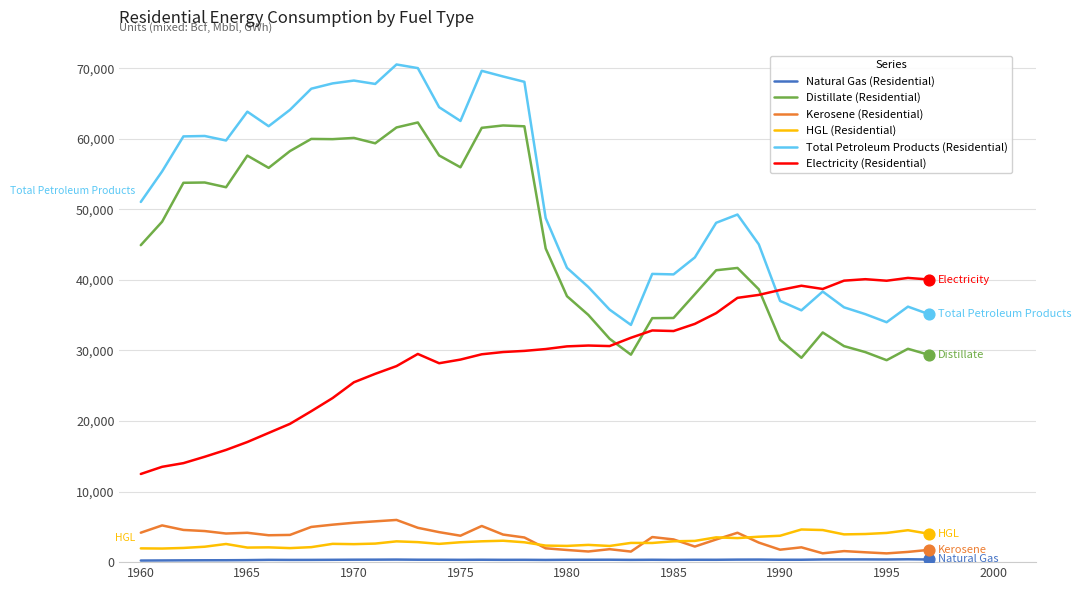

At how many categories does at least one series exceed 21373?

38